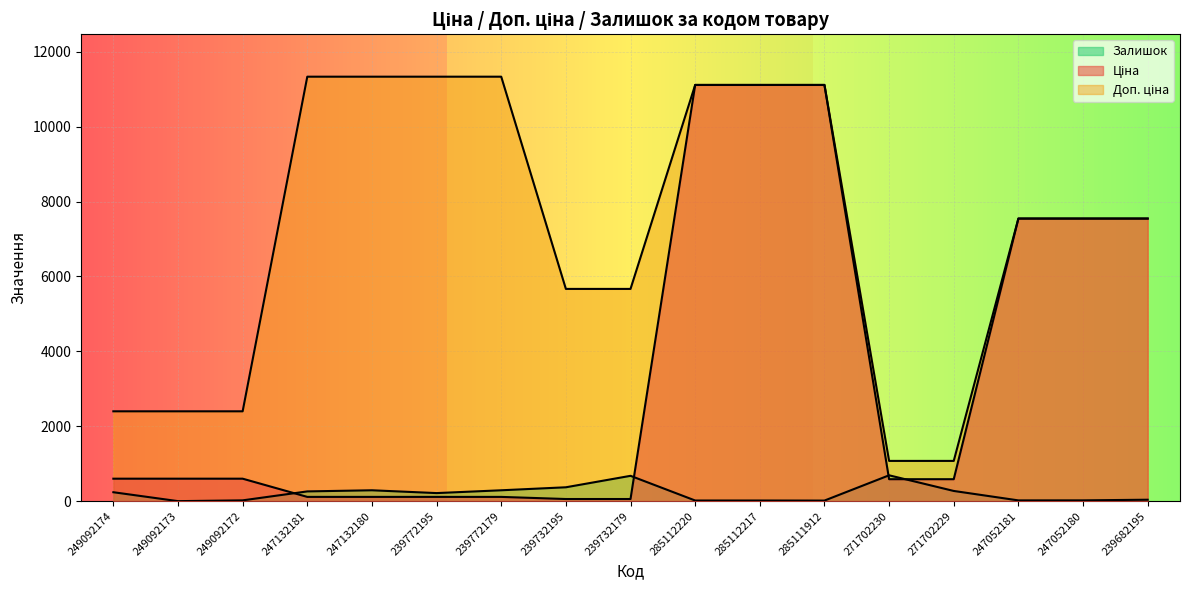

Rank the series by their maximum value, from lowest to highest.

Залишок, Ціна, Доп. ціна